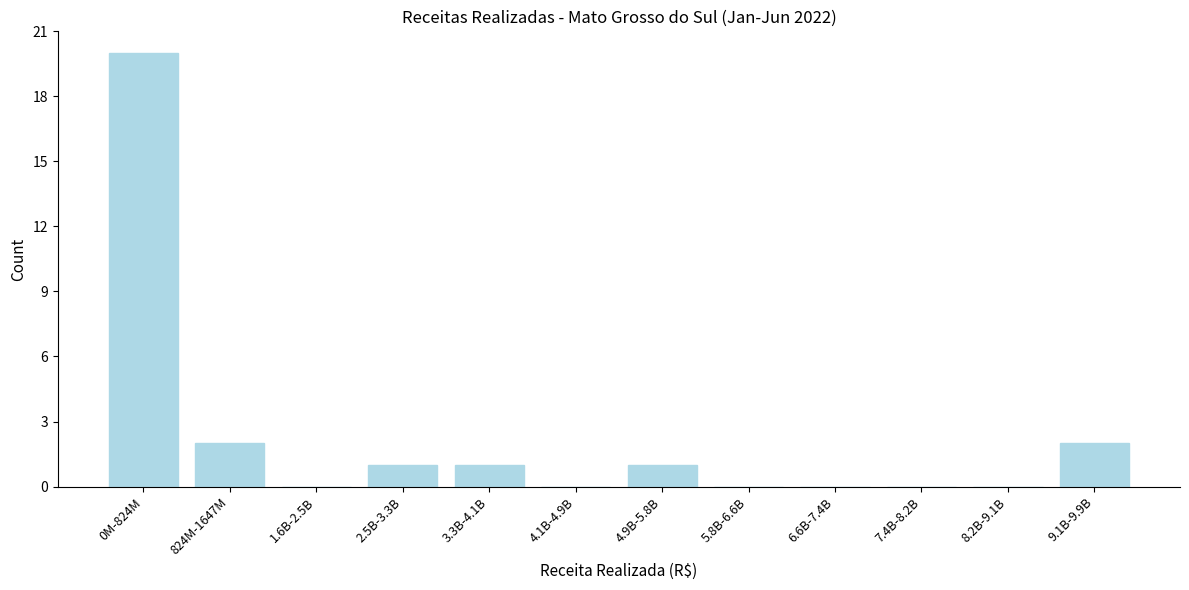

Reading left to right, transcribe all the data shown in this chart.

0M-824M=20	824M-1647M=2	1.6B-2.5B=0	2.5B-3.3B=1	3.3B-4.1B=1	4.1B-4.9B=0	4.9B-5.8B=1	5.8B-6.6B=0	6.6B-7.4B=0	7.4B-8.2B=0	8.2B-9.1B=0	9.1B-9.9B=2